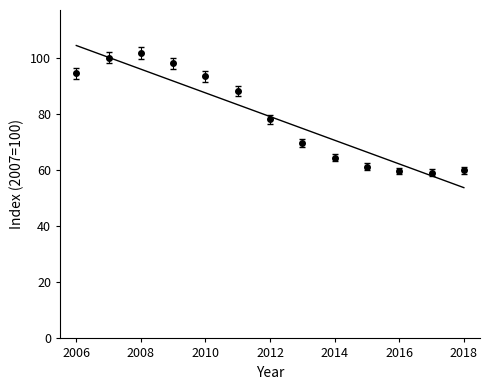

Rank the categories by value from lowest to highest.

2017, 2016, 2018, 2015, 2014, 2013, 2012, 2011, 2010, 2006, 2009, 2007, 2008